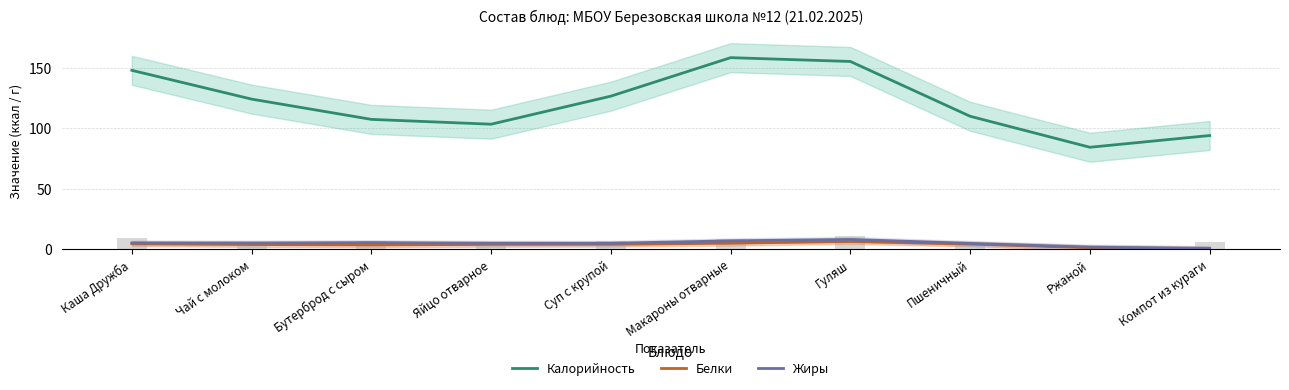

Reading left to right, list all the values displayed in this chart.

Калорийность: Каша Дружба=147.8	Чай с молоком=124.0	Бутерброд с сыром=107.3	Яйцо отварное=103.3	Суп с крупой=126.4	Макароны отварные=158.2	Гуляш=155.1	Пшеничный=109.8	Ржаной=84.2	Компот из кураги=93.9
Белки: Каша Дружба=4.5	Чай с молоком=3.9	Бутерброд с сыром=3.5	Яйцо отварное=4.0	Суп с крупой=4.1	Макароны отварные=5.0	Гуляш=6.4	Пшеничный=4.2	Ржаной=1.2	Компот из кураги=0.2
Жиры: Каша Дружба=5.2	Чай с молоком=5.2	Бутерброд с сыром=5.5	Яйцо отварное=5.0	Суп с крупой=4.9	Макароны отварные=6.9	Гуляш=8.1	Пшеничный=4.8	Ржаной=1.7	Компот из кураги=0.7